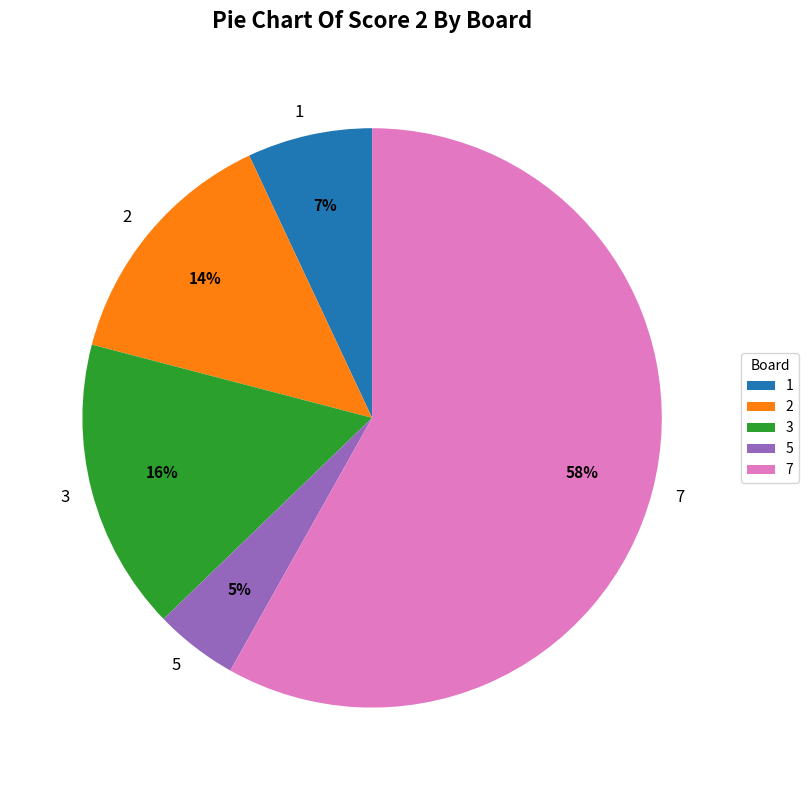

Which has a higher value, 3 or 5?

3